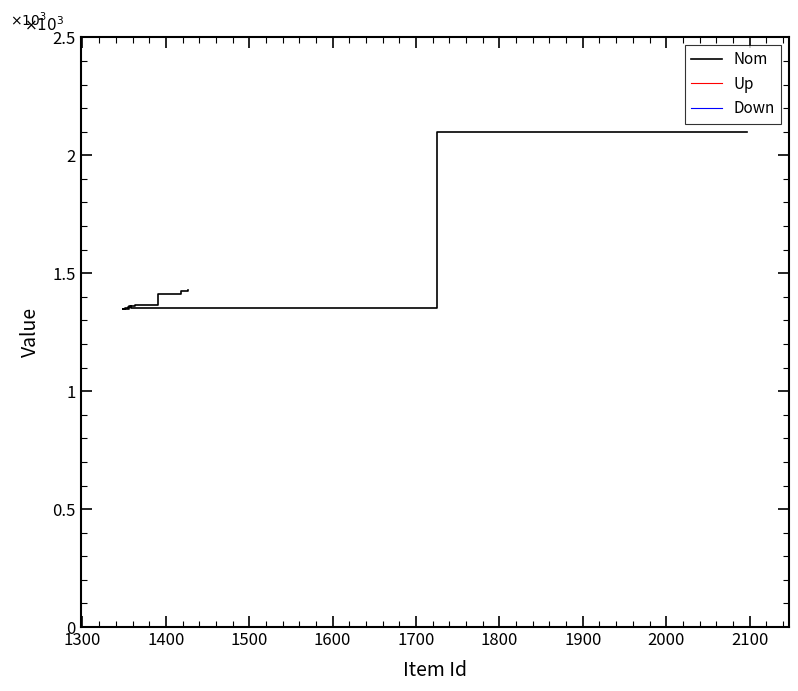

The Nom series shows 2255 at 14. True or false?

False